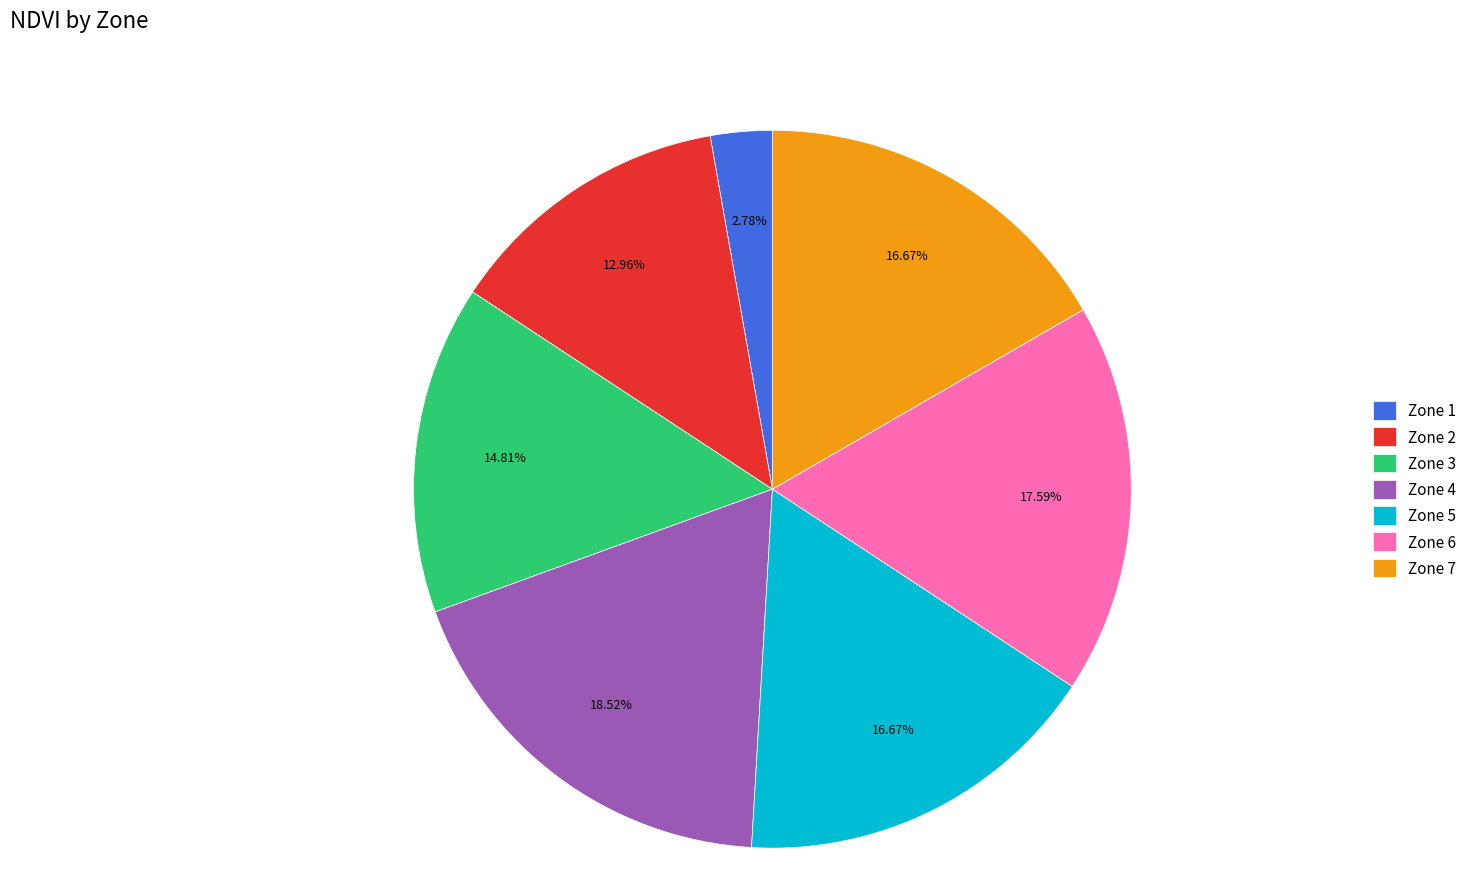

To the nearest percent, what is the difference between the Zone 4 and Zone 7 slice percentages?

2%